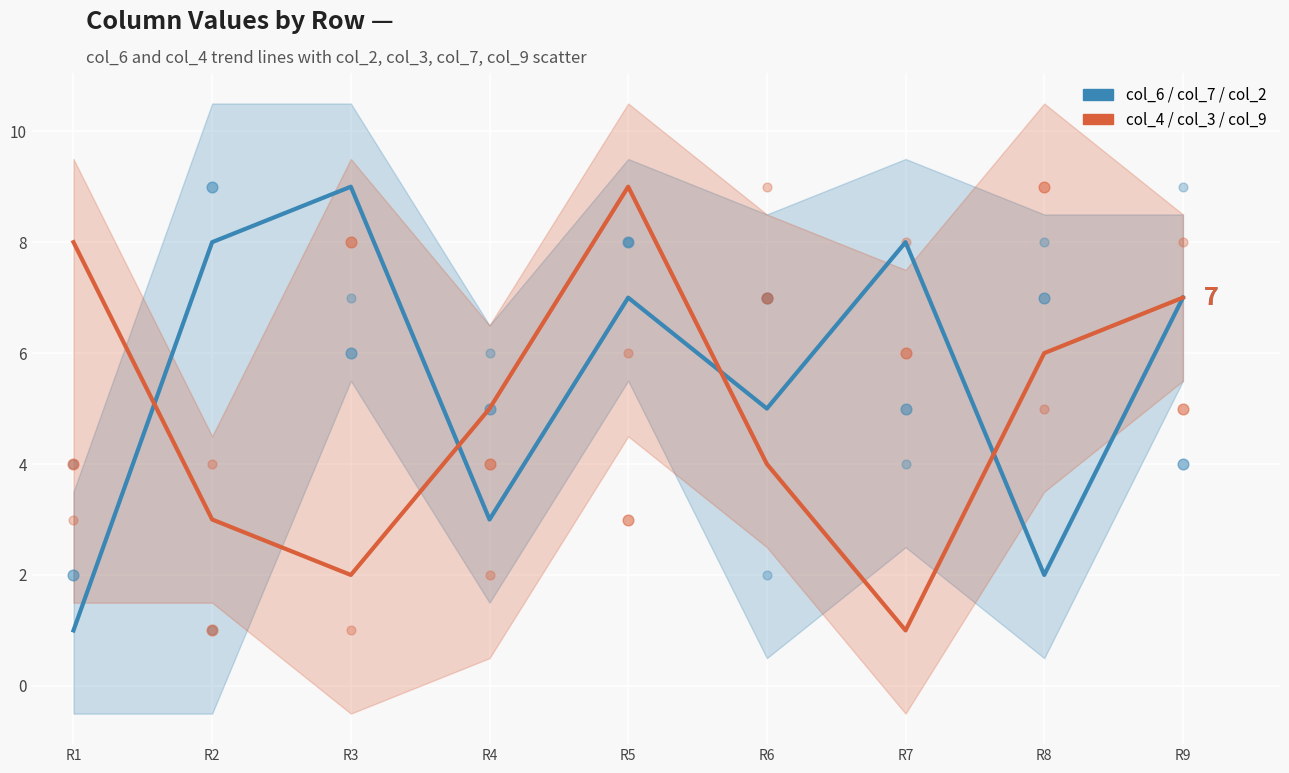

What are all the series names shown in the legend?

col_6, col_4, col_7, col_2, col_3, col_9